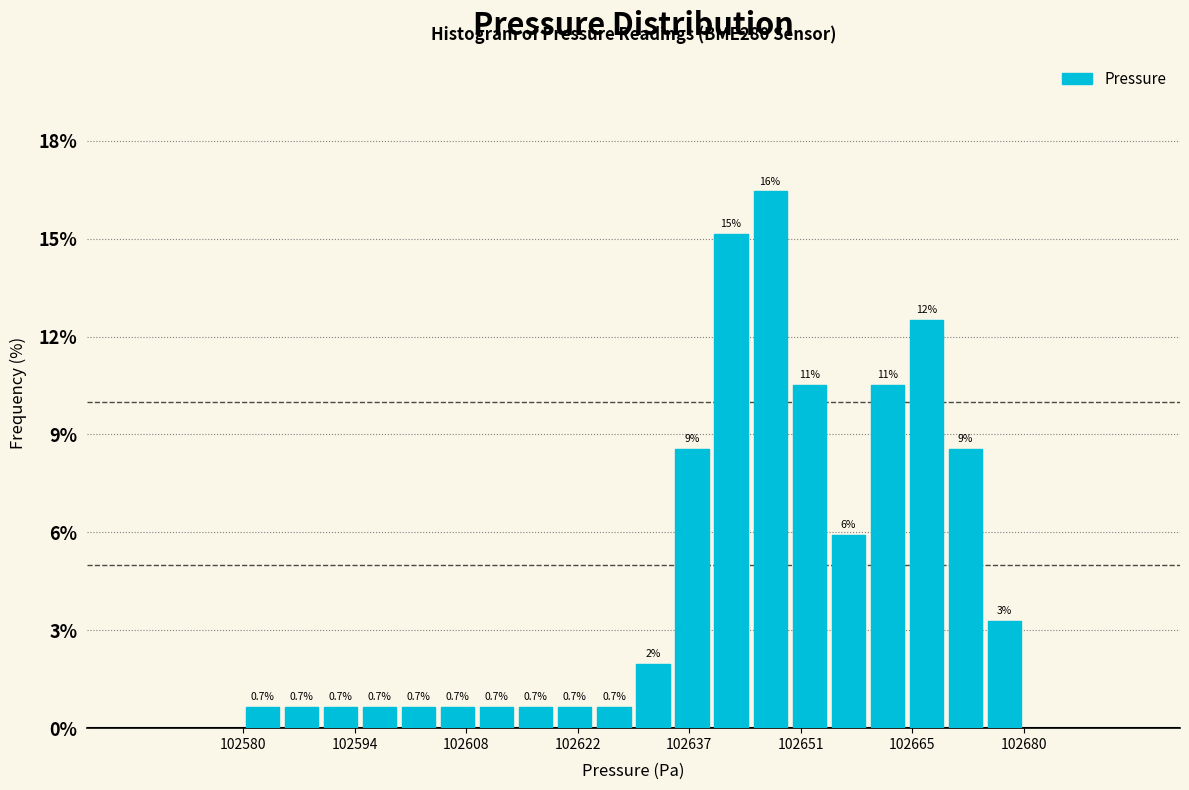

Read against the x-axis, roughly where is the centre of the tallest bar?

102648